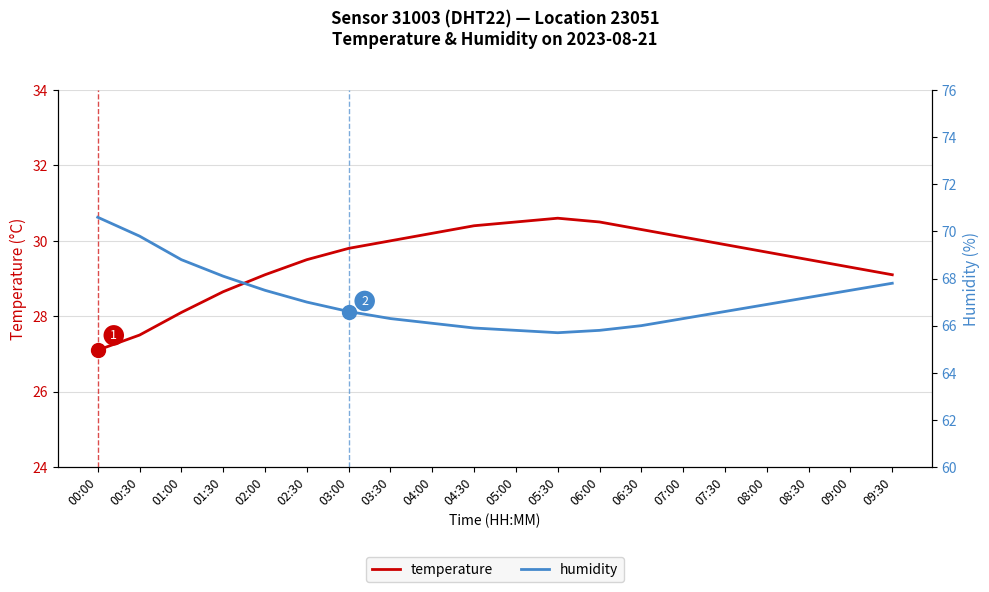

In temperature, how many points are higher than both neighbors (excluding endpoints)?

1